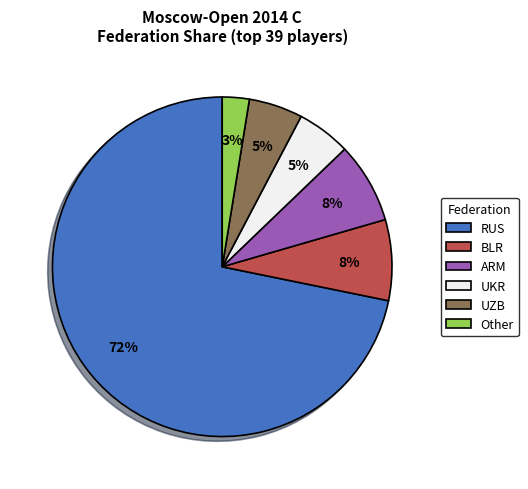

What is the majority slice?

RUS